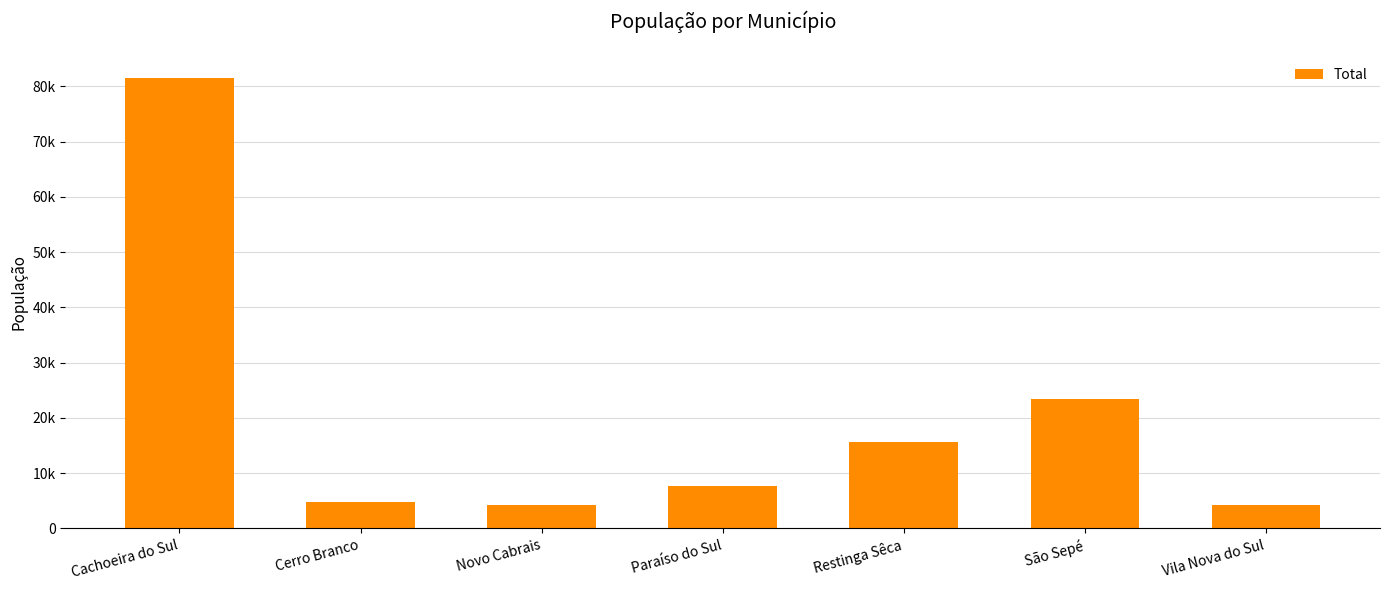

What is the difference between the values at Vila Nova do Sul and Paraíso do Sul?

3361